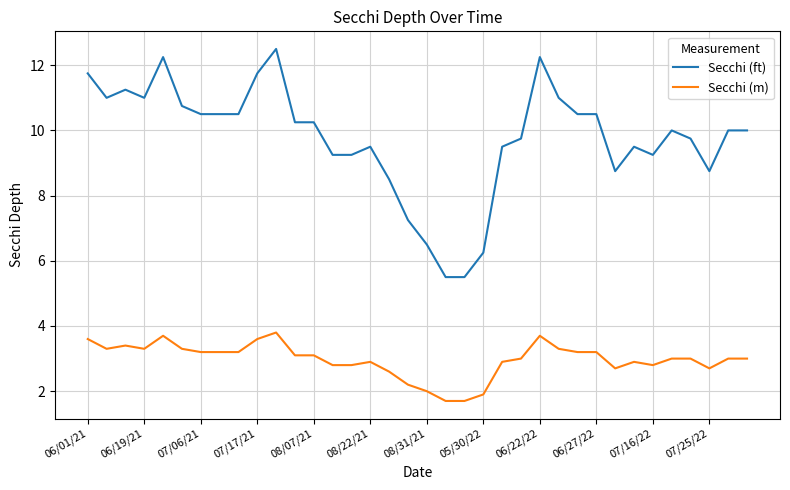

What is the smallest value displayed?

1.7